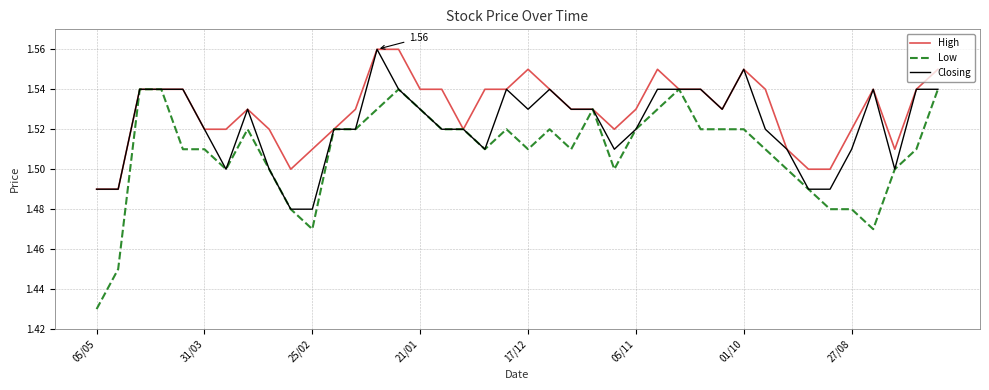

What are all the series names shown in the legend?

High, Low, Closing